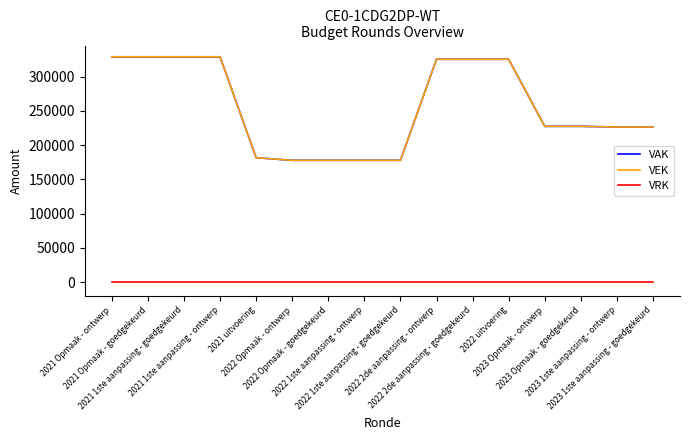

True or false: VRK and VAK intersect in this chart.

False